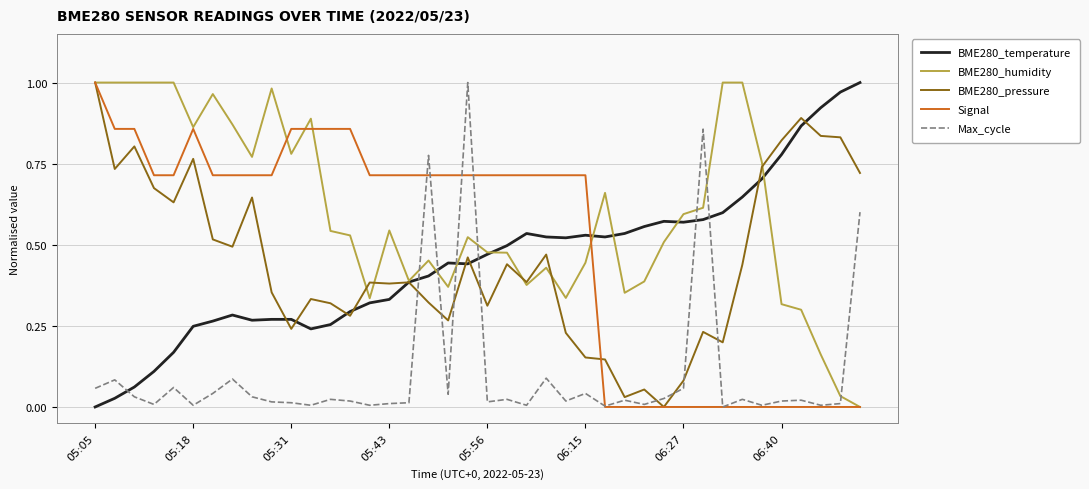

How many intersections are there between BME280_temperature and Max_cycle?

7